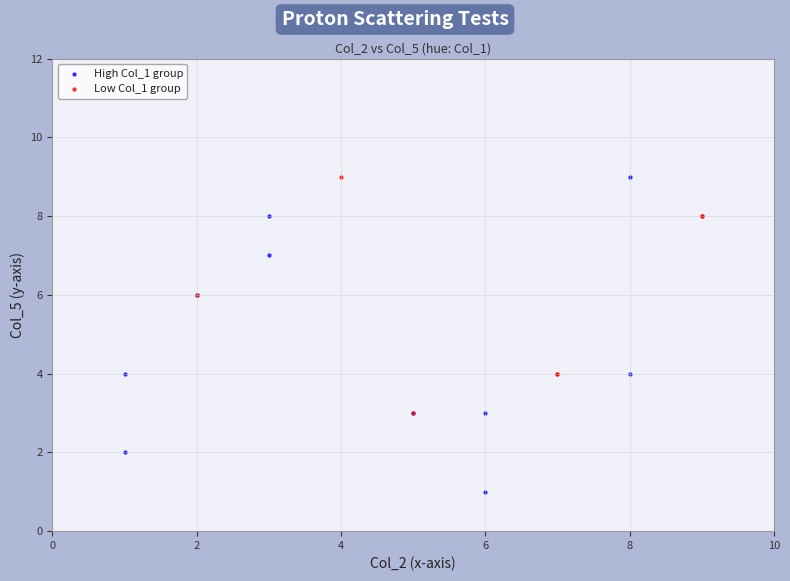

Which series contains the lowest Y value?

High Col_1 group